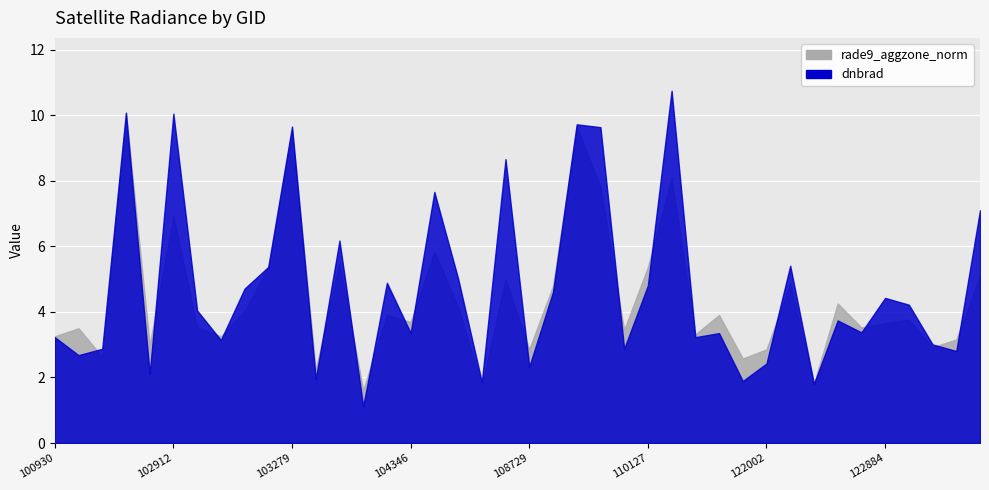

Which series has the largest total across all categories?

dnbrad